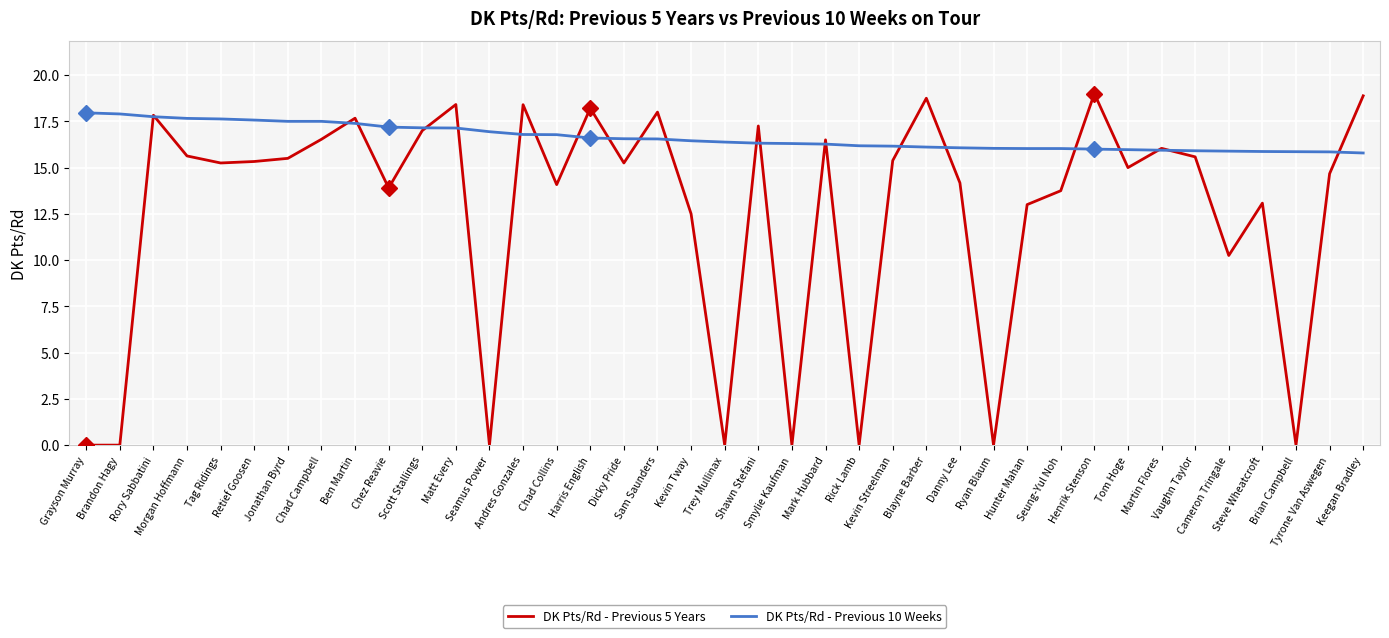

Does the chart have visible grid lines?

Yes